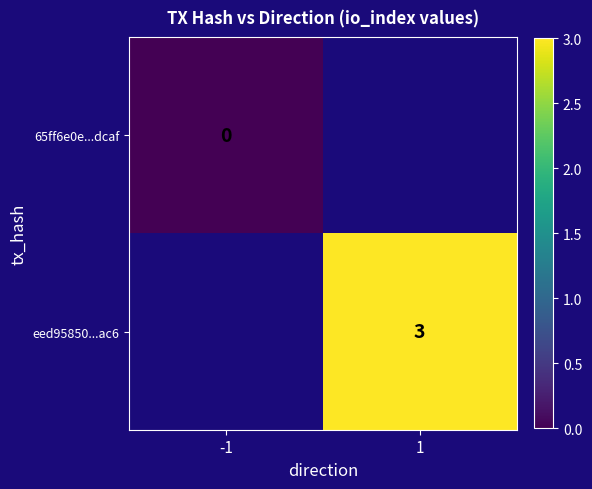

Is it true that eed95850...ac6 equals 3 at 1?

True